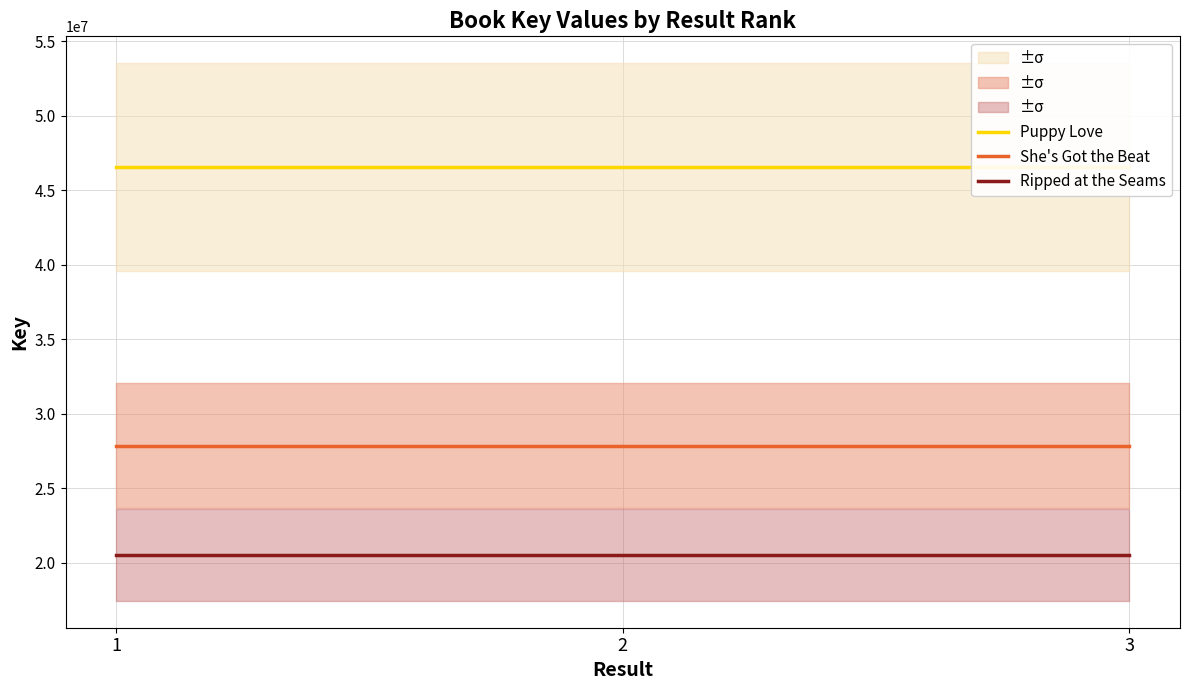

What value does the Ripped at the Seams series have at 3?

20539084